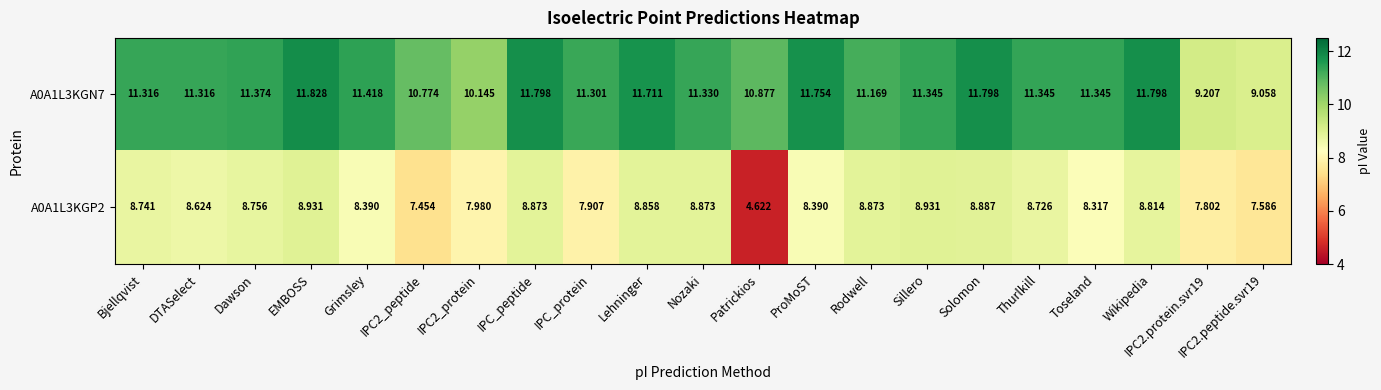

What is the total value across all series at IPC_peptide?

20.7